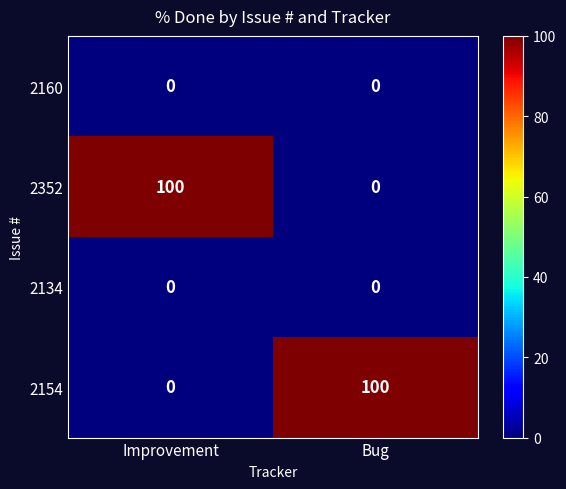

Rank the categories by 2352 value from highest to lowest.

Improvement, Bug